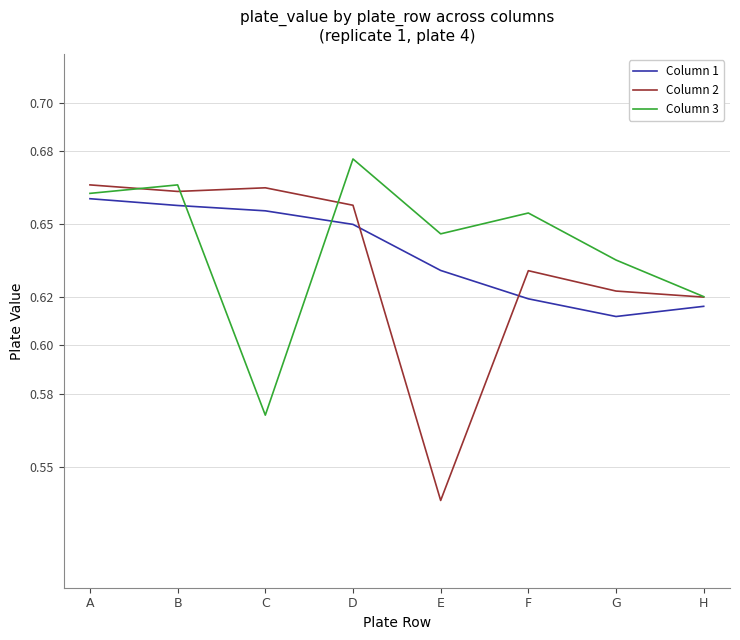

The value of Column 3 at G is 0.4. True or false?

False